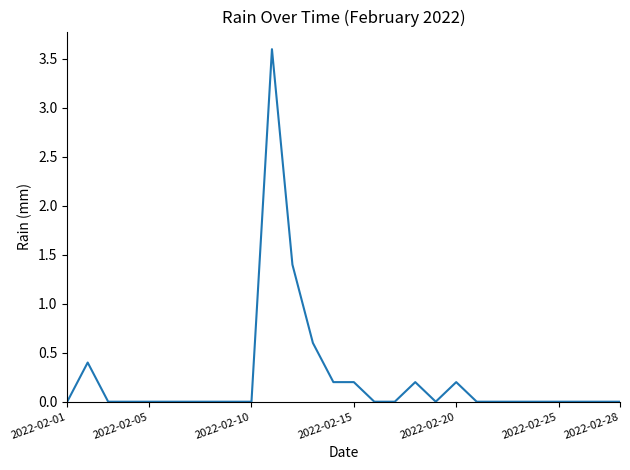

What is the maximum value shown in the chart?

3.6